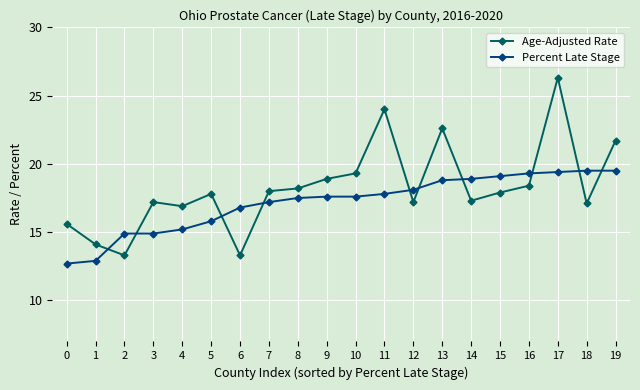

True or false: Percent Late Stage and Age-Adjusted Rate cross at least once.

True